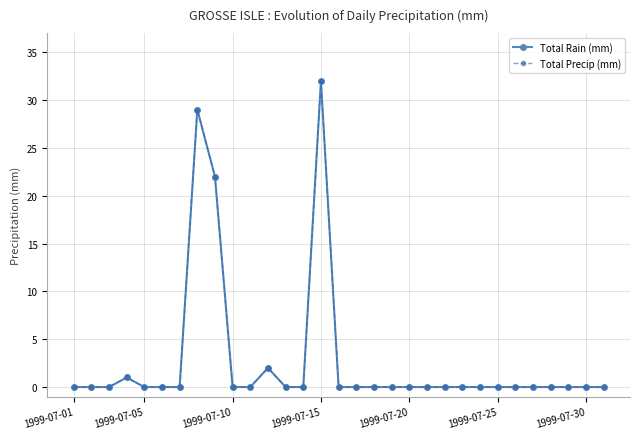

Does the chart have visible grid lines?

Yes